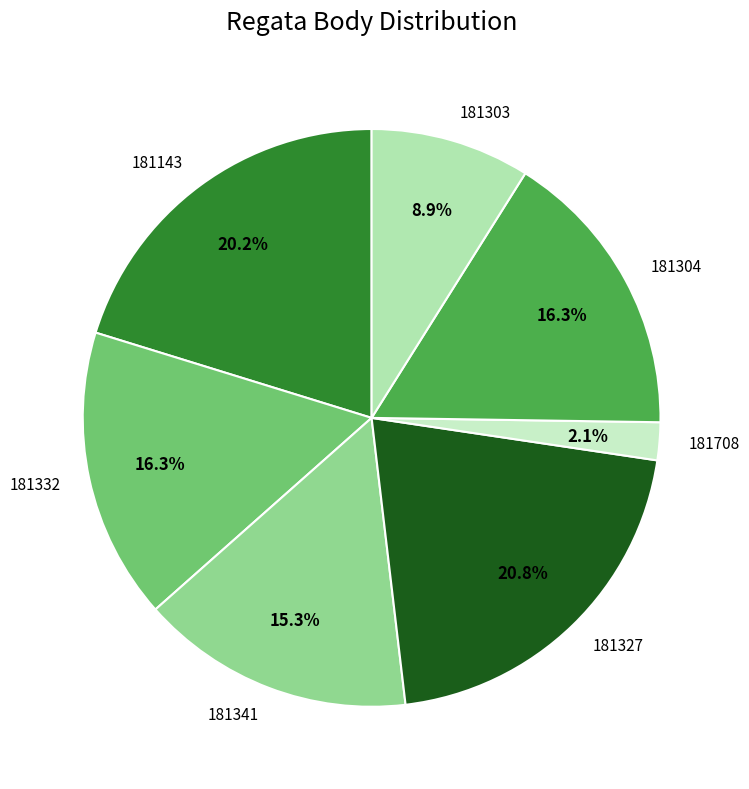

What is the largest slice in the pie chart?

181327